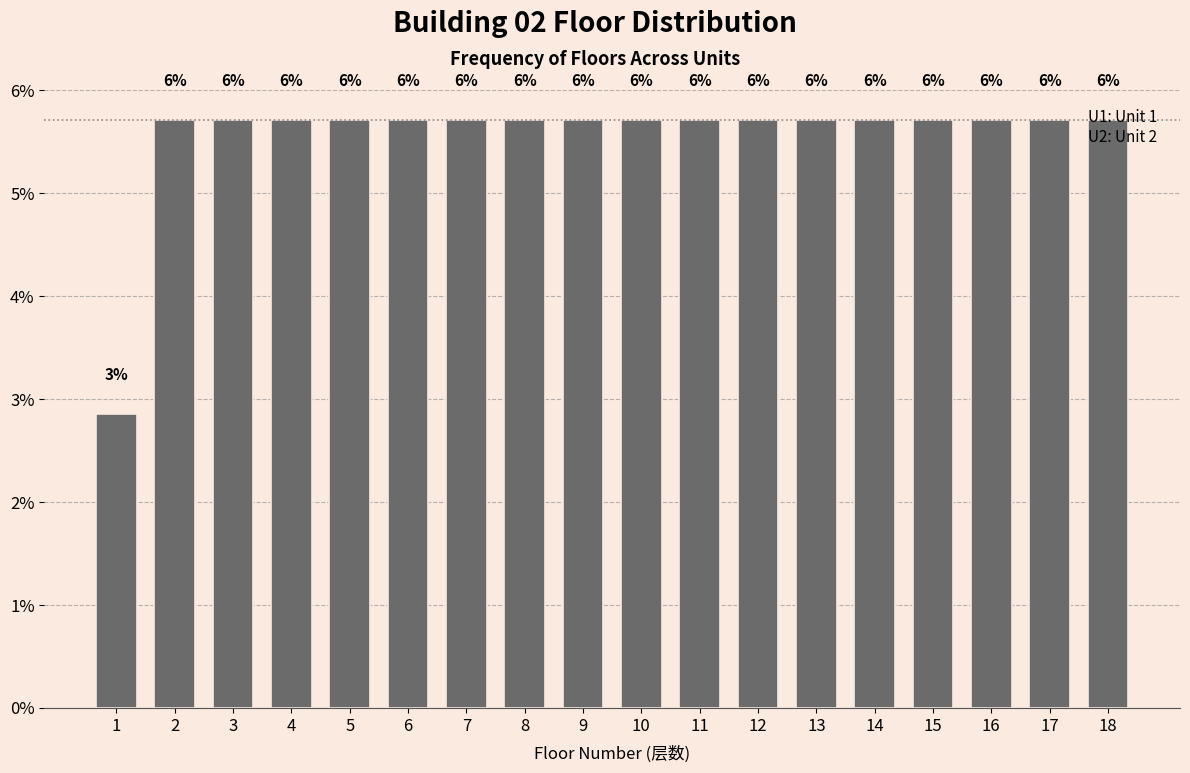

Does the chart contain any negative values?

No